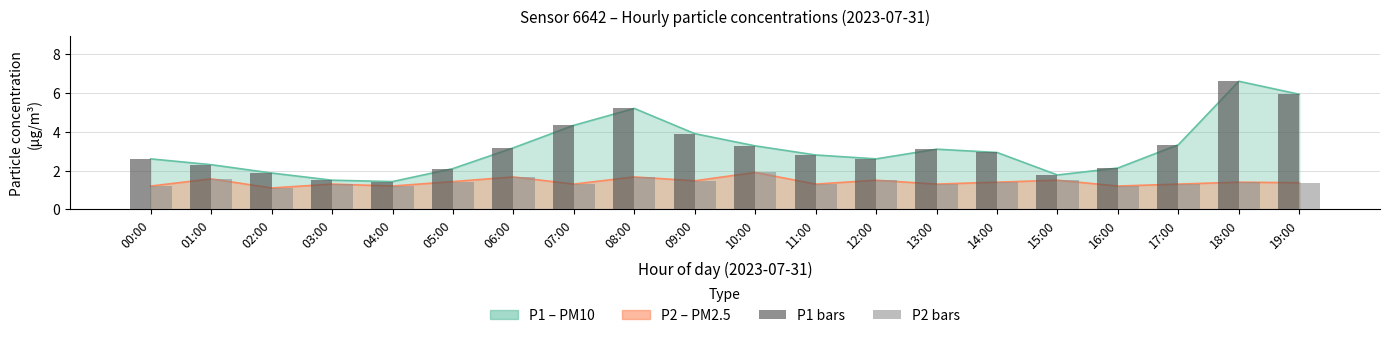

At which label does P1 bars reach its minimum?

04:00